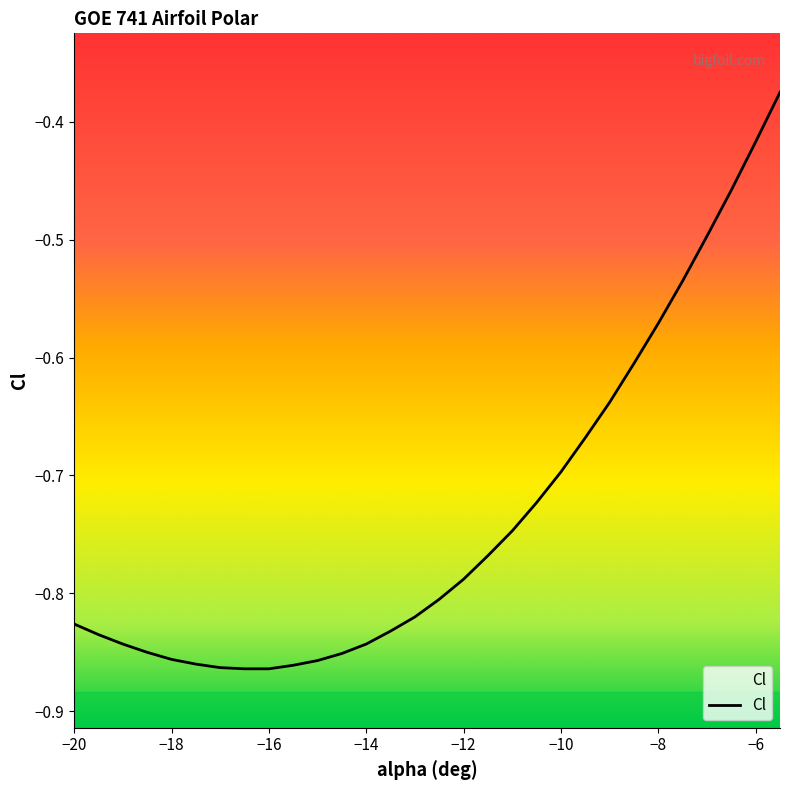

True or false: the data shows -0.3 at -15.

False